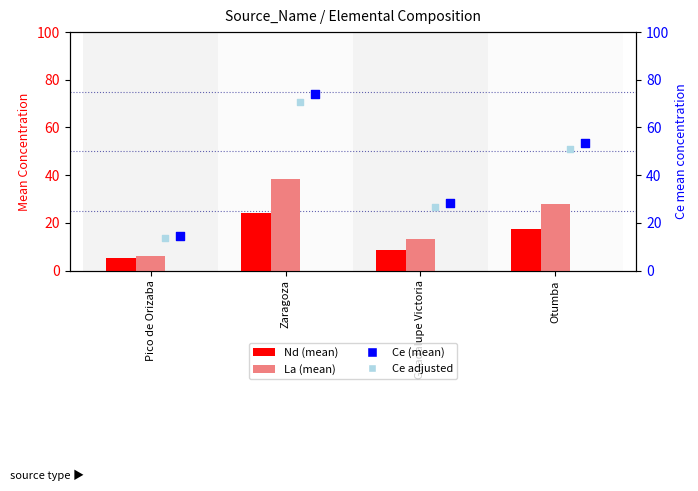

What are all the series names shown in the legend?

Nd, La, Ce, Ce (adj)